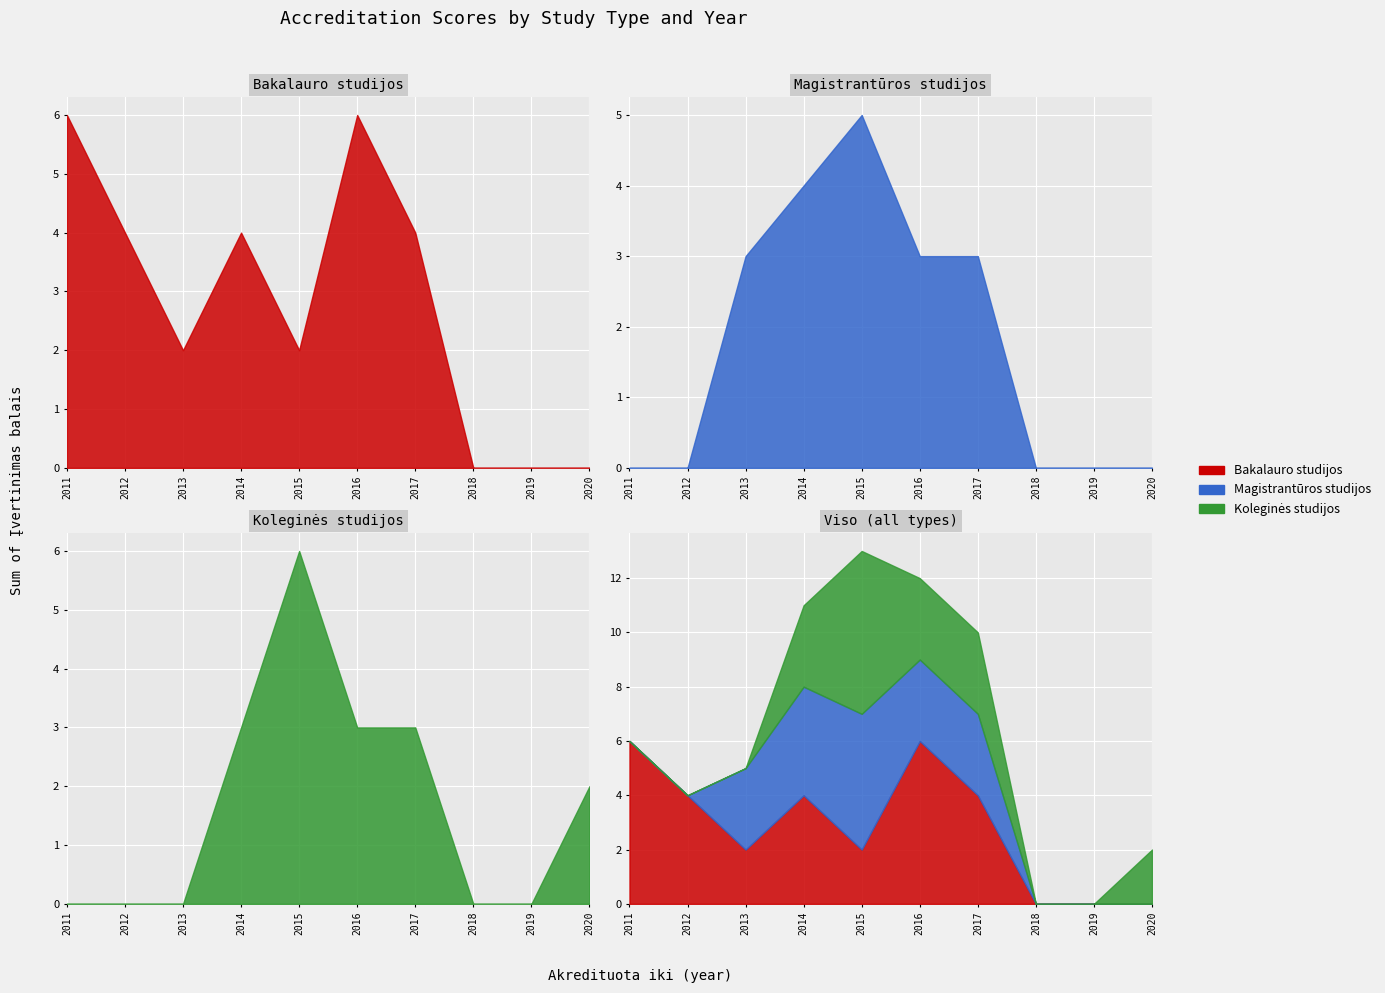

The Koleginės studijos series shows 3 at 2016. True or false?

True